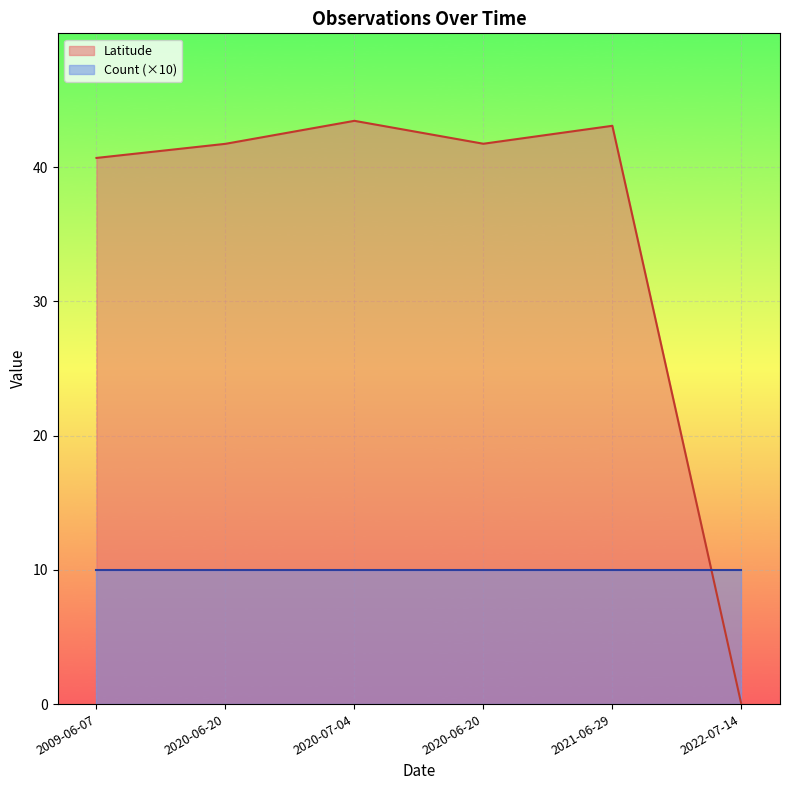

List the labels in order of value, largest first.

2020-07-04, 2021-06-29, 2020-06-20, 2020-06-20, 2009-06-07, 2022-07-14